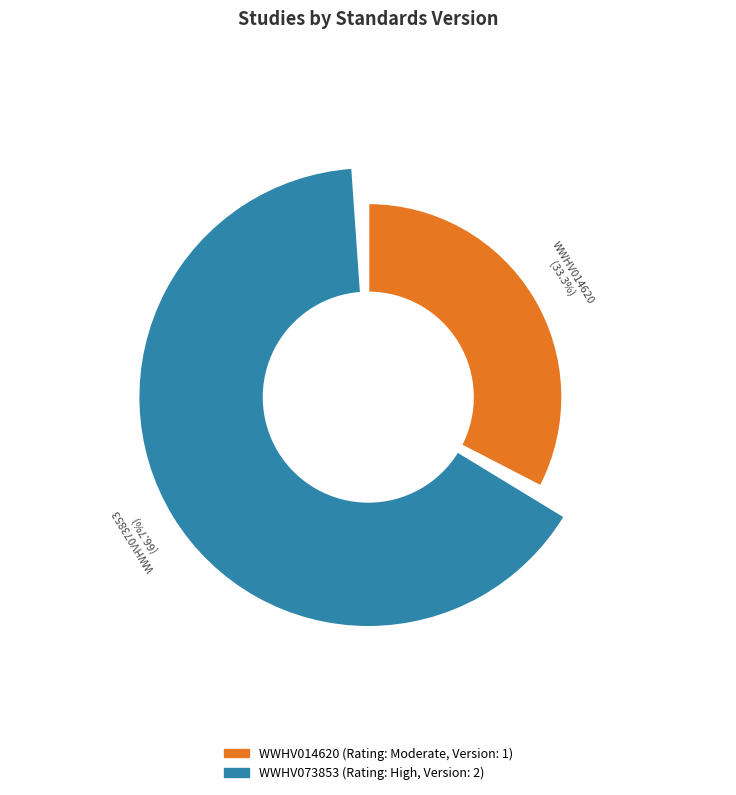

Is there any slice that represents more than half of the pie?

Yes